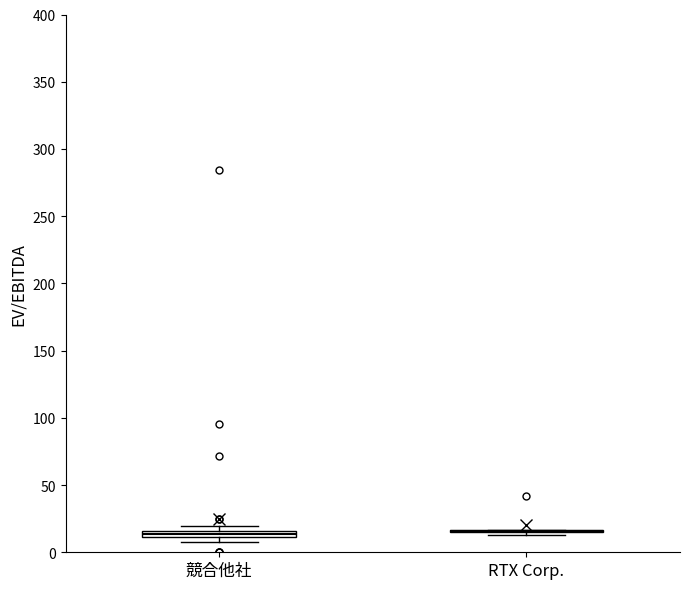

Where is the upper edge of the box for 競合他社 on the y-axis? The values are not printed on the chart, so give them approximately, as read against the axis.

15